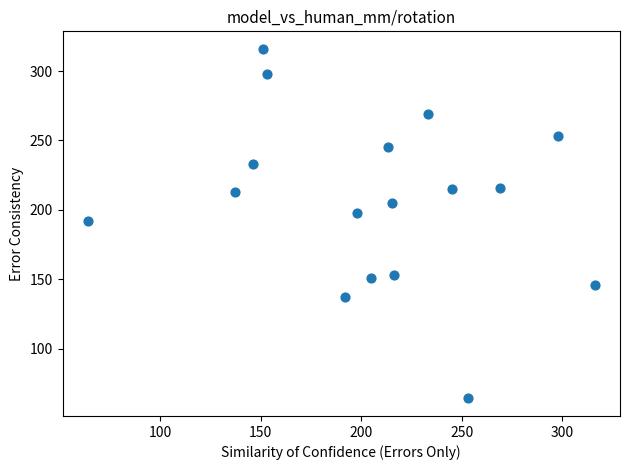

What is the range of Y values (max minus min)?

252